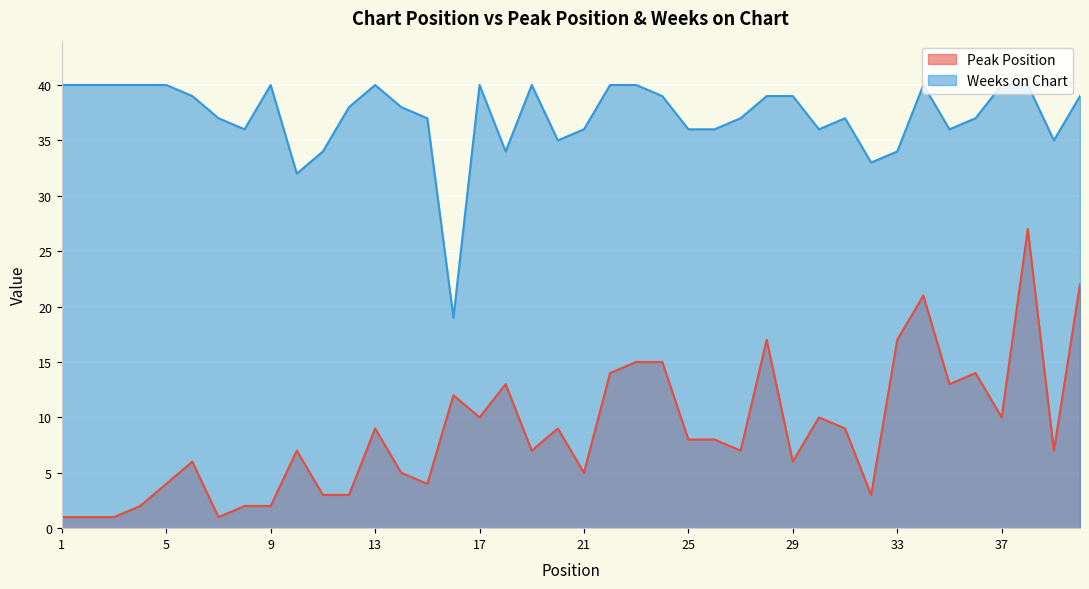

What is the approximate value of Weeks on Chart at 33?

34